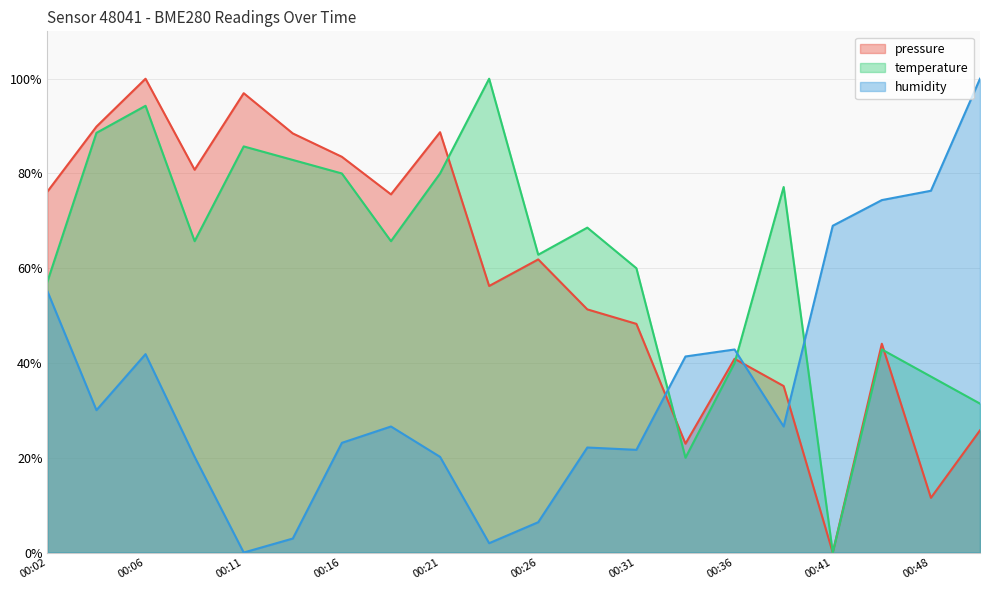

What is the sum of the temperature values at 00:28 and 00:51?

100.0